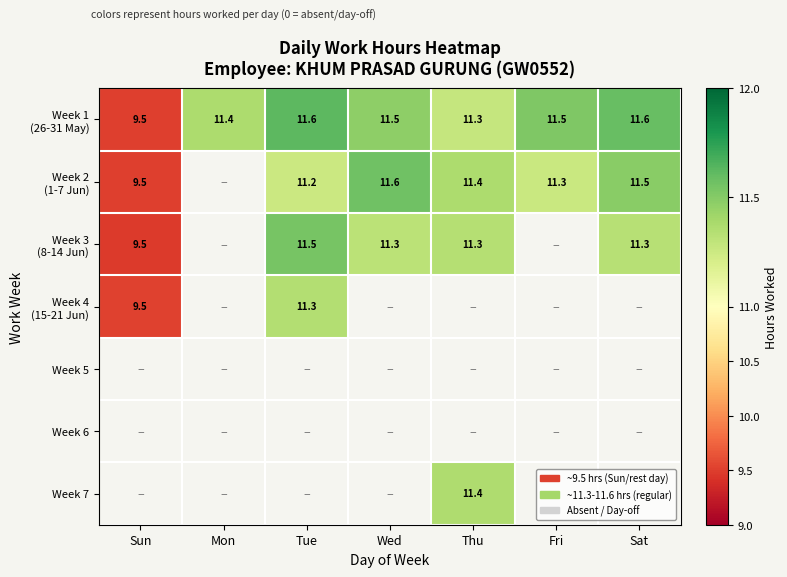

Which category has the highest value across all series?

Tue